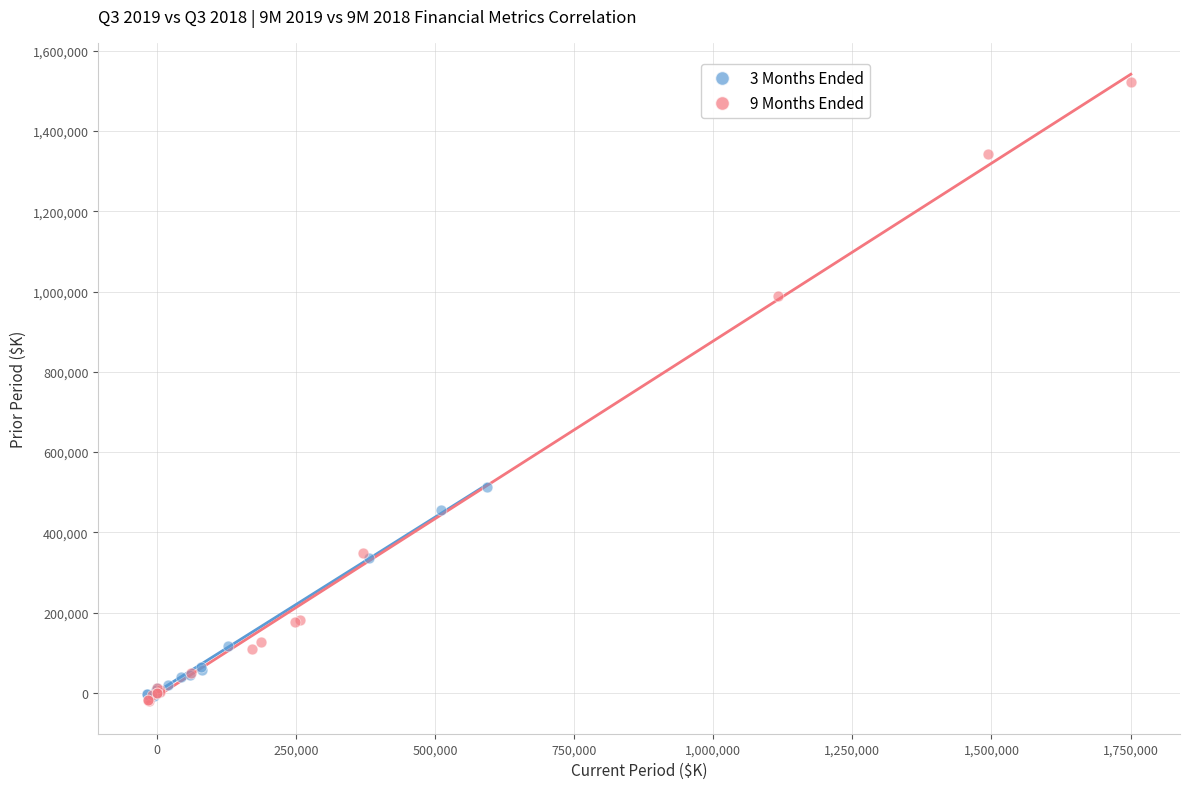

What are all the series names shown in the legend?

3 Months Ended, 9 Months Ended